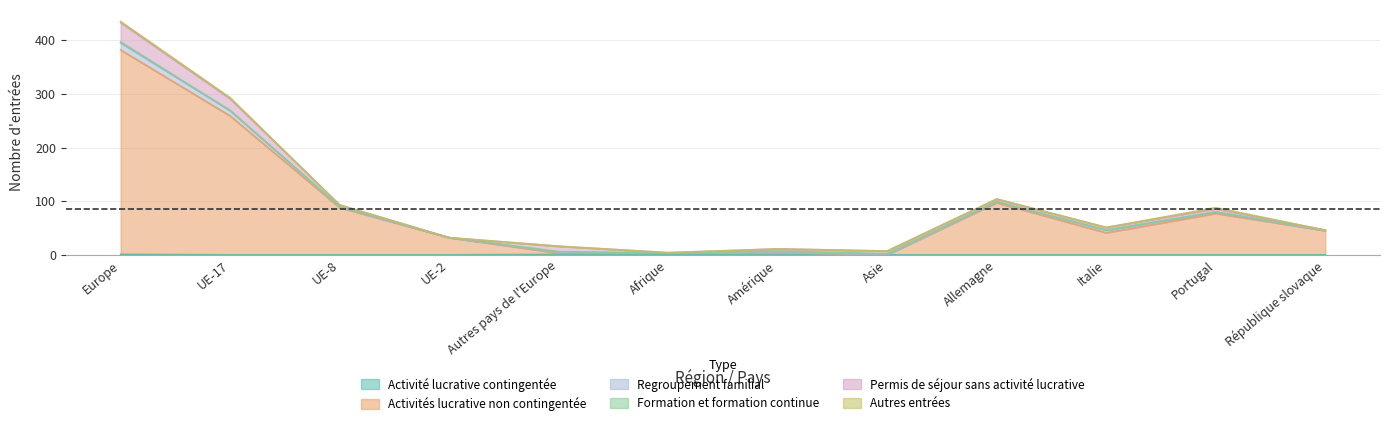

How many values in the Activité lucrative contingentée series exceed 0?

3